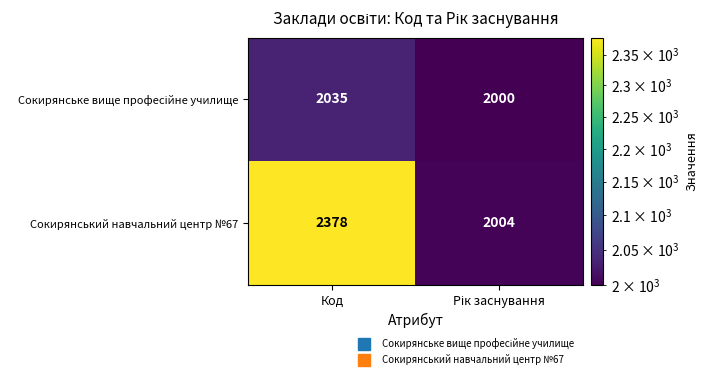

Which series has the largest range (max minus min)?

Сокирянський навчальний центр №67